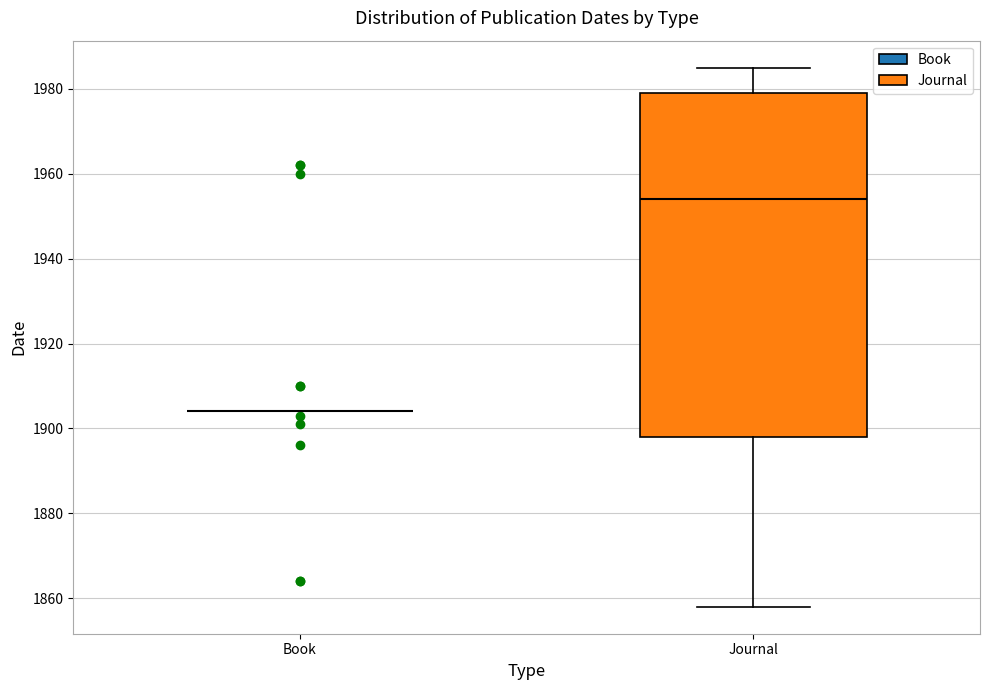

Comparing the boxes themselves (not the whiskers), which one is the tallest?

Journal